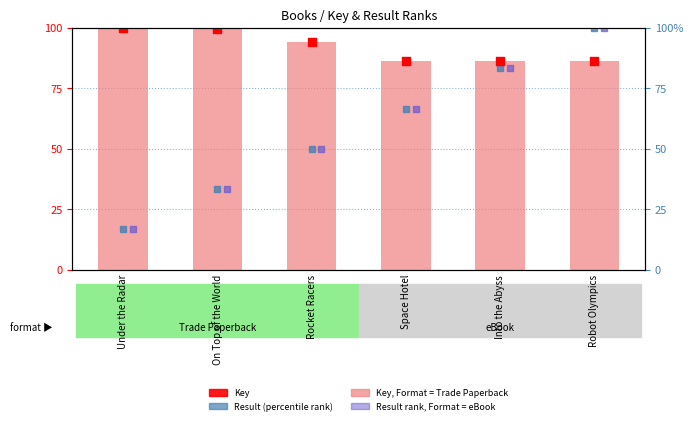

Which series has the largest total across all categories?

Key (normalized)